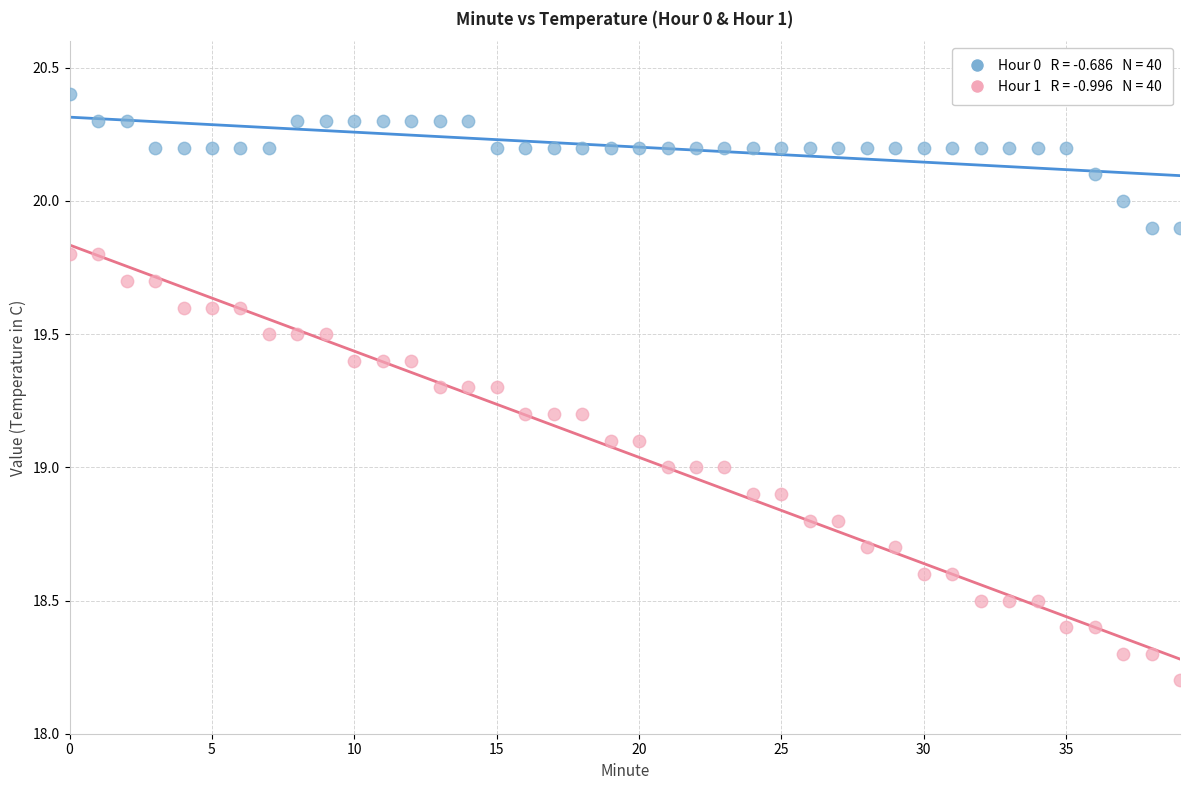

Across all data points, what is the range of Y values (max minus min)?

2.2